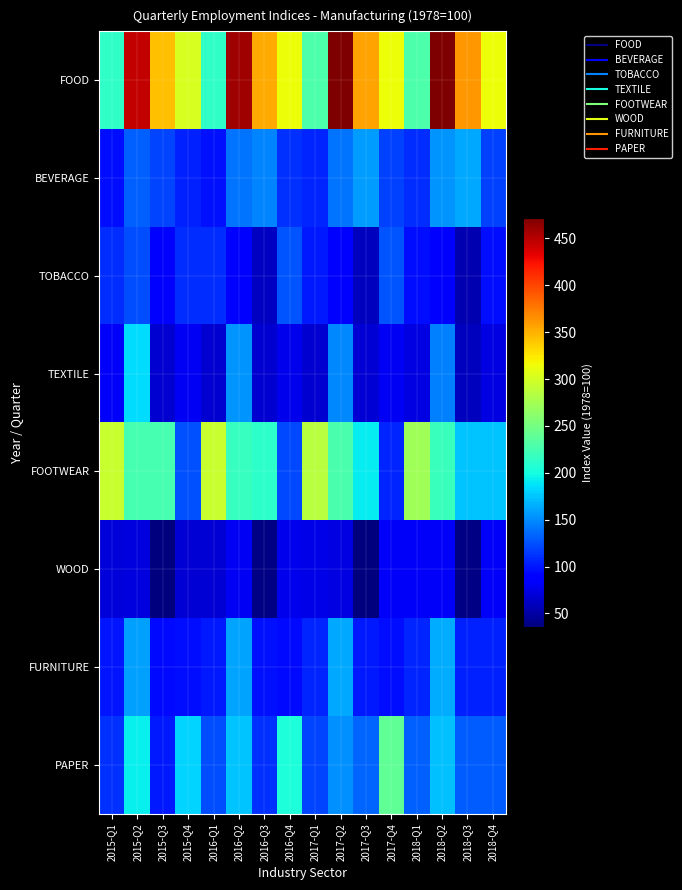

Rank the series by their maximum value, from highest to lowest.

FOOD, FOOTWEAR, PAPER, TEXTILE, FURNITURE, BEVERAGE, TOBACCO, WOOD